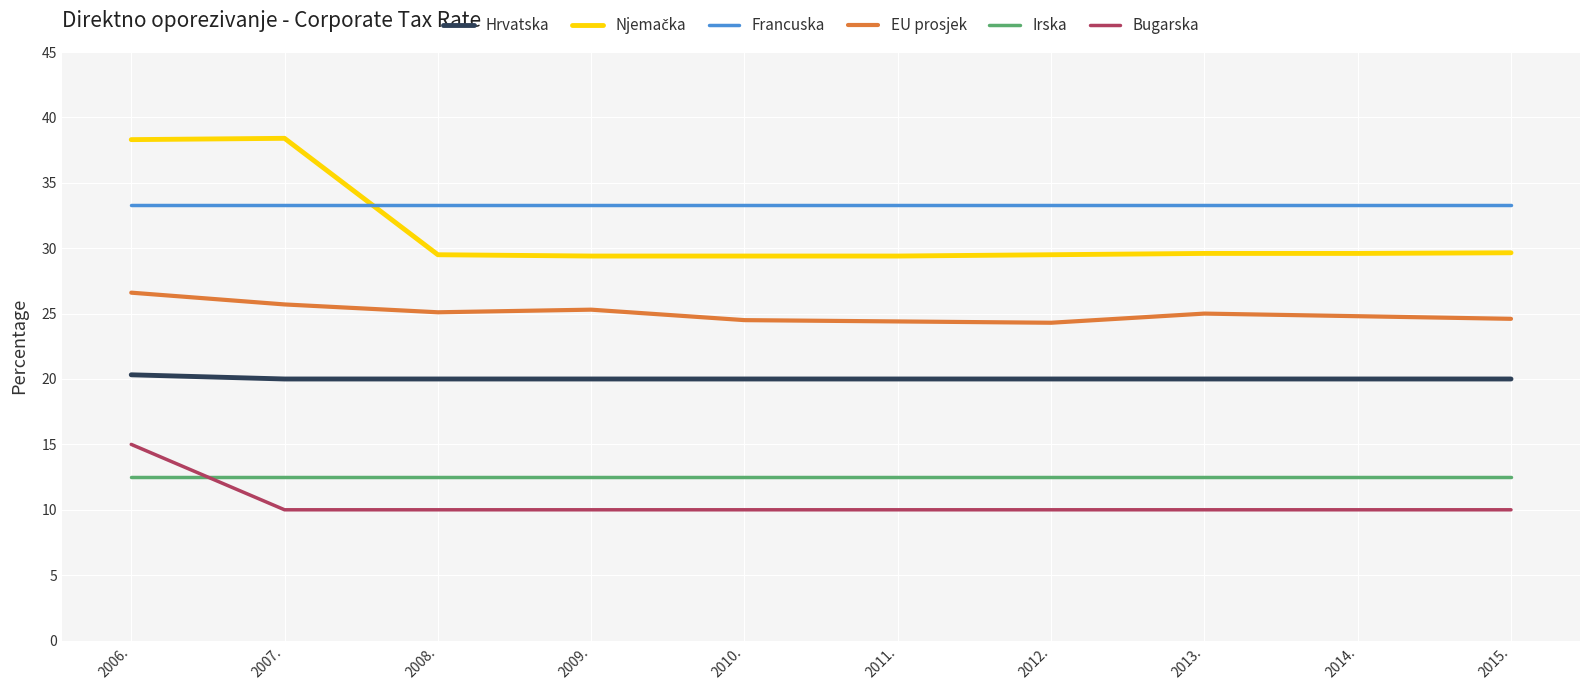

Which series has the largest total across all categories?

Francuska